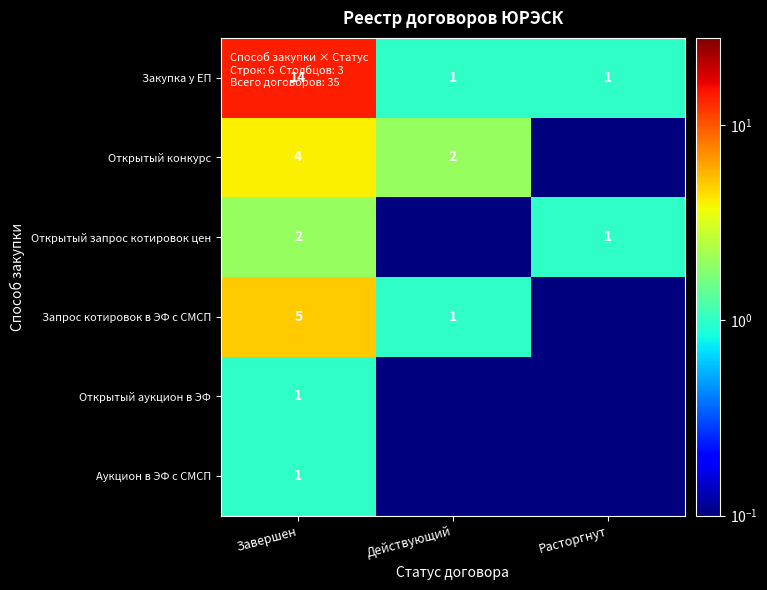

What is the sum of all Закупка у ЕП values?

16.0